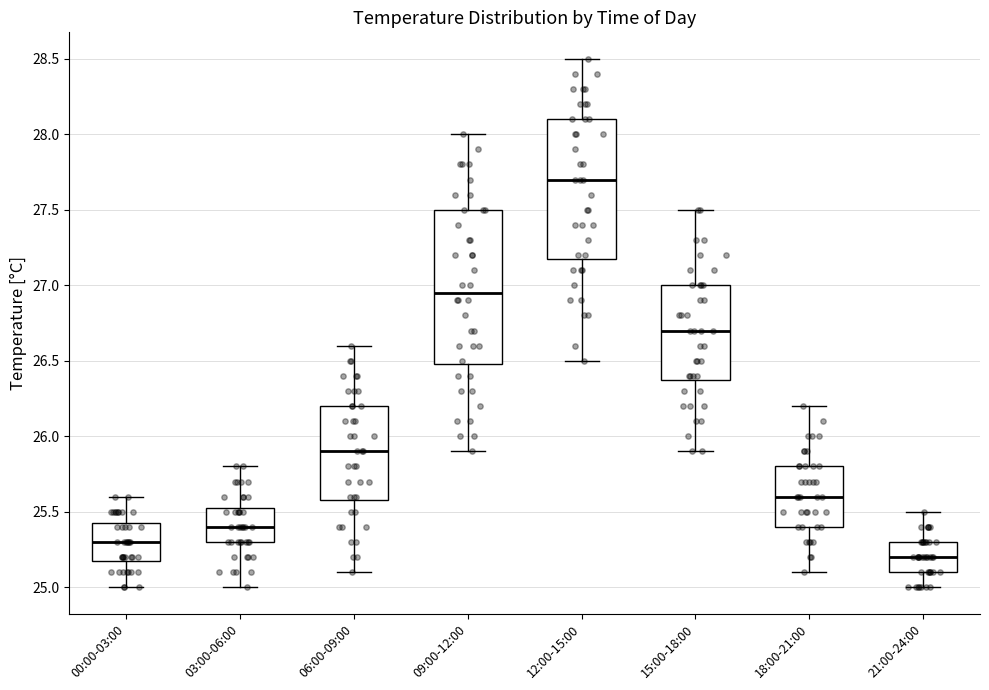

Comparing the boxes themselves (not the whiskers), which one is the tallest?

09:00-12:00